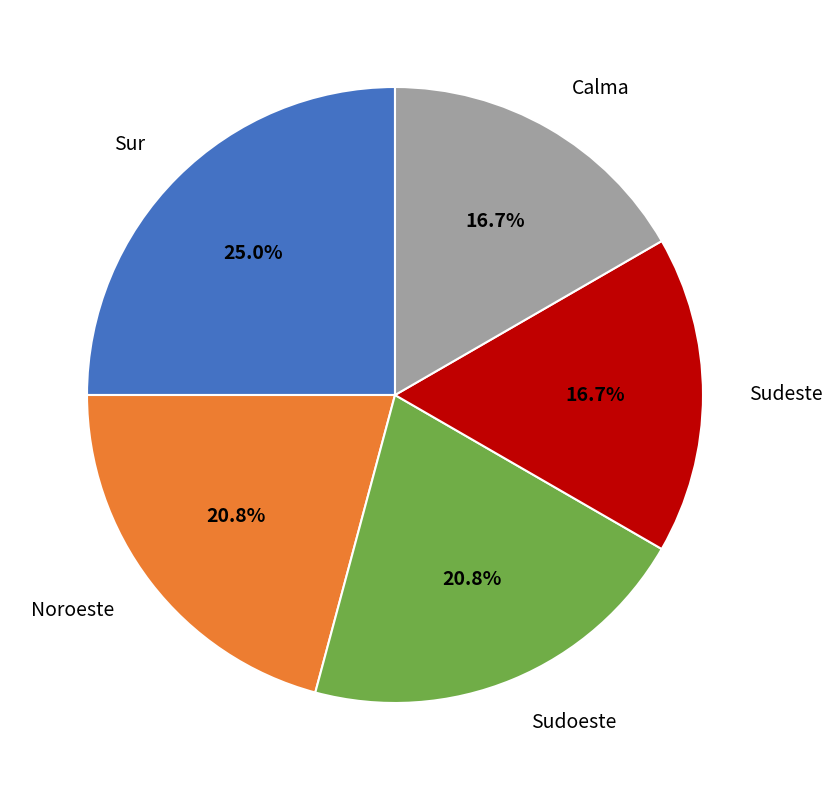

Is there any slice that represents more than half of the pie?

No